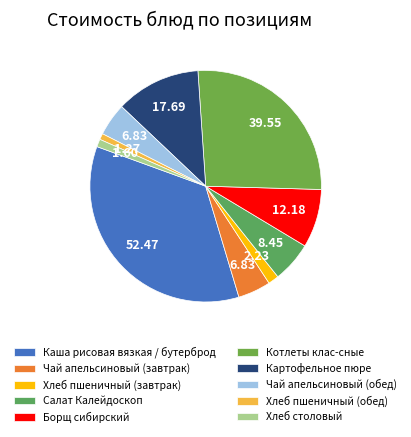

To the nearest percent, what portion does Котлеты клас-сные represent?

27%